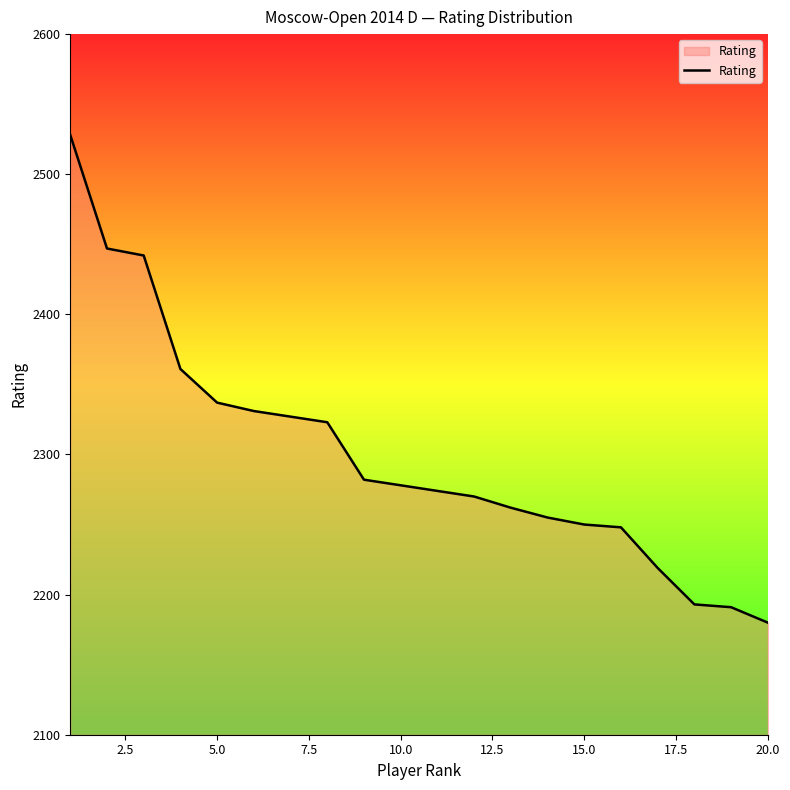

What is the greatest value displayed?

2528